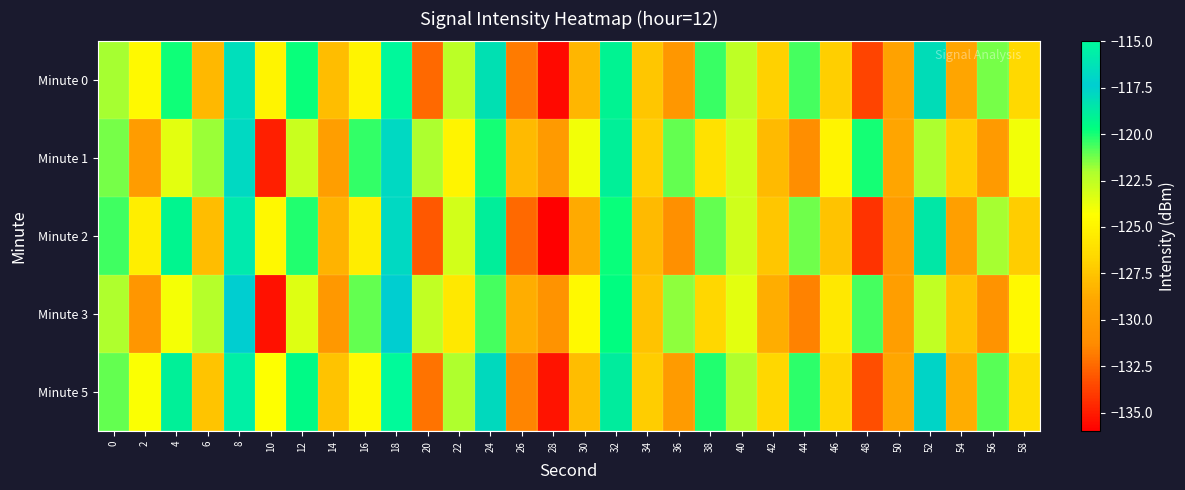

Rank the series at 8 from highest to lowest value.

Minute 5, Minute 2, Minute 0, Minute 1, Minute 3